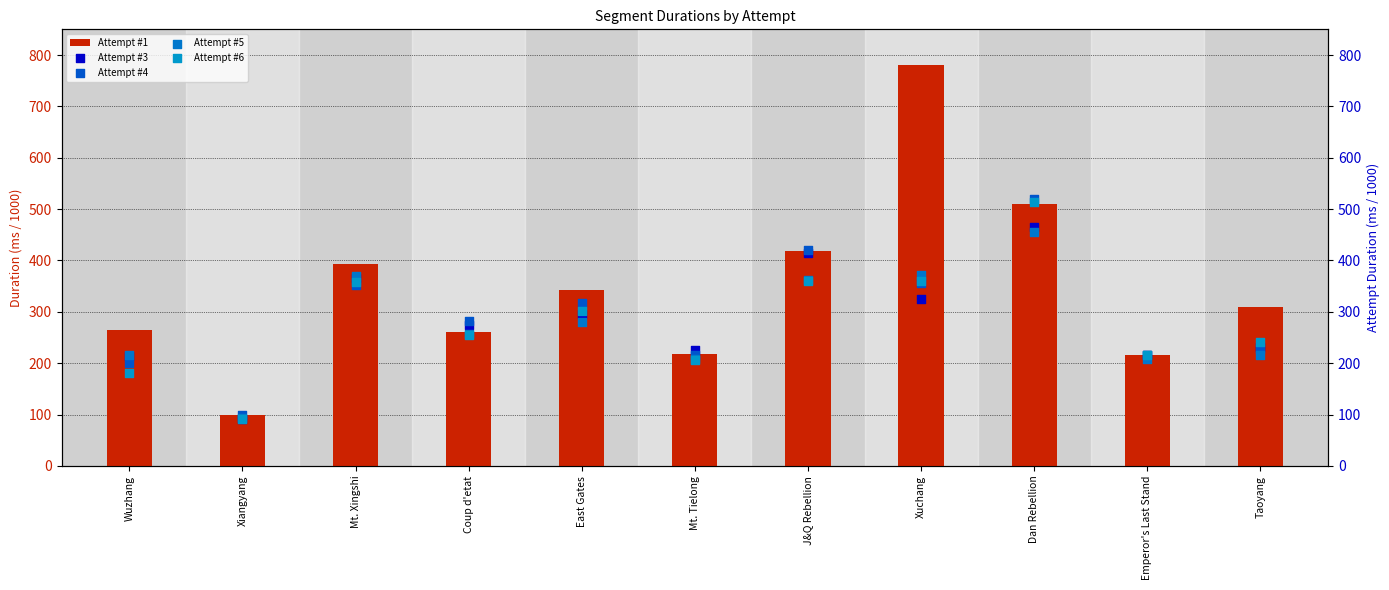

Which series has the widest spread of Y values?

Attempt #1